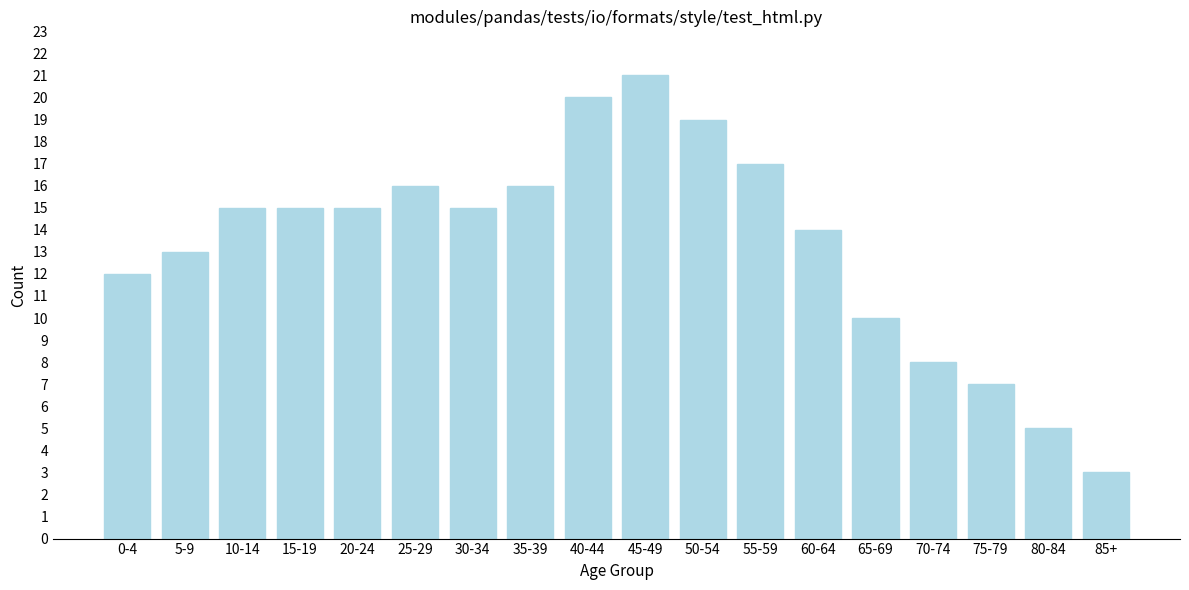

Reading left to right, transcribe all the data shown in this chart.

0-4=12	5-9=13	10-14=15	15-19=15	20-24=15	25-29=16	30-34=15	35-39=16	40-44=20	45-49=21	50-54=19	55-59=17	60-64=14	65-69=10	70-74=8	75-79=7	80-84=5	85+=3